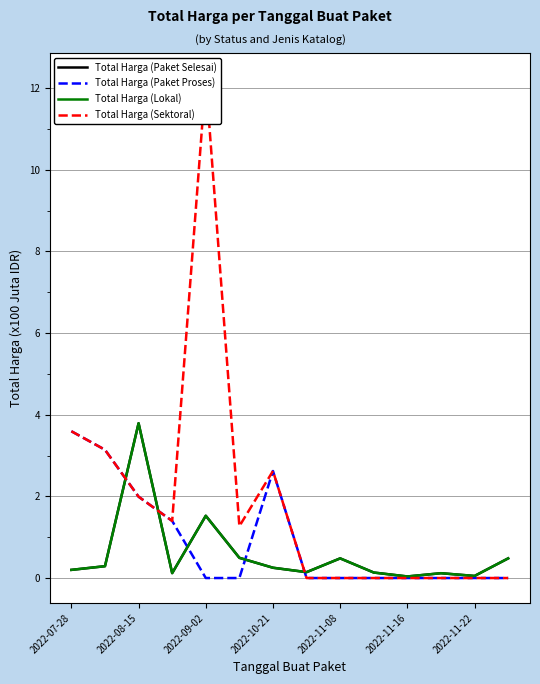

How many interior local peaks does the Total Harga (Sektoral) series have?

2